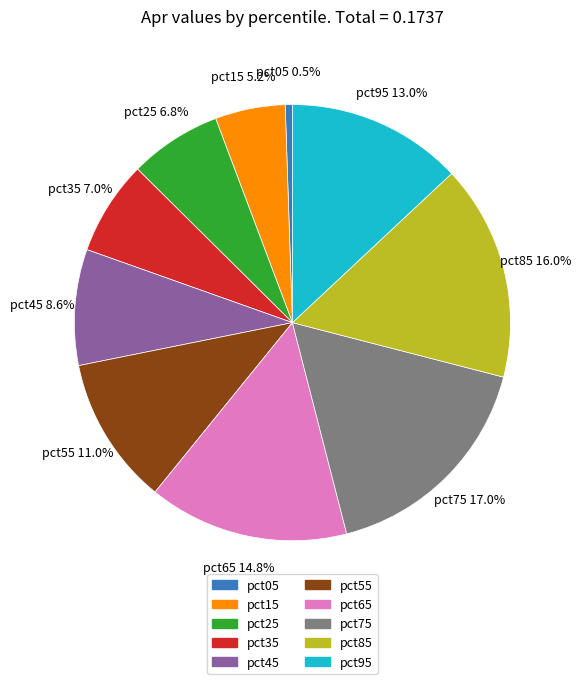

How many segments does this pie chart have?

10